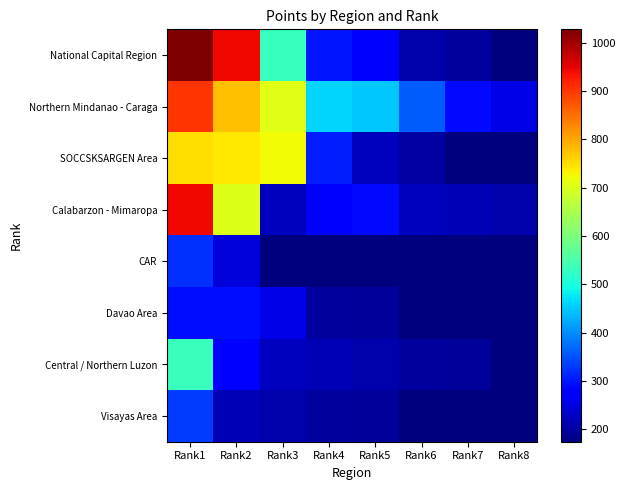

Reading right to left, what are all the values shown in this chart?

National Capital Region: Rank8=176	Rank7=200	Rank6=208	Rank5=274	Rank4=298	Rank3=528	Rank2=944	Rank1=1028
Northern Mindanao - Caraga: Rank8=253	Rank7=290	Rank6=358	Rank5=450	Rank4=460	Rank3=706	Rank2=776	Rank1=902
SOCCSKSARGEN Area: Rank8=174	Rank7=174	Rank6=202	Rank5=222	Rank4=306	Rank3=724	Rank2=739	Rank1=750
Calabarzon - Mimaropa: Rank8=208	Rank7=216	Rank6=222	Rank5=290	Rank4=270	Rank3=222	Rank2=702	Rank1=944
CAR: Rank8=174	Rank7=174	Rank6=174	Rank5=174	Rank4=174	Rank3=174	Rank2=244	Rank1=324
Davao Area: Rank8=174	Rank7=174	Rank6=174	Rank5=196	Rank4=200	Rank3=253	Rank2=293	Rank1=294
Central / Northern Luzon: Rank8=174	Rank7=196	Rank6=200	Rank5=208	Rank4=216	Rank3=222	Rank2=270	Rank1=534
Visayas Area: Rank8=174	Rank7=174	Rank6=174	Rank5=196	Rank4=200	Rank3=208	Rank2=216	Rank1=332